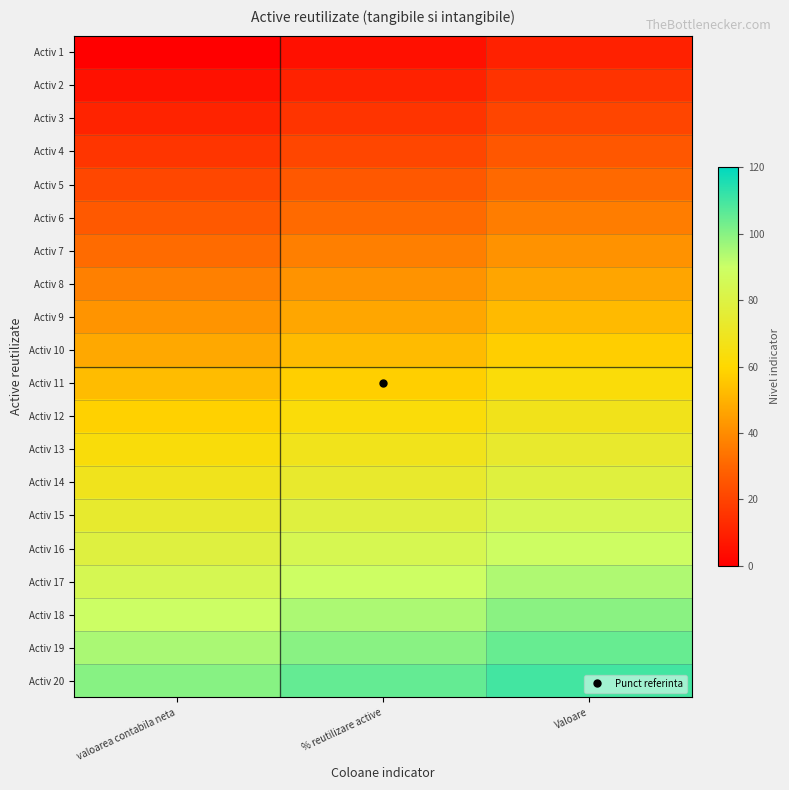

Rank the series by their maximum value, from lowest to highest.

Activ 1, Activ 2, Activ 3, Activ 4, Activ 5, Activ 6, Activ 7, Activ 8, Activ 9, Activ 10, Activ 11, Activ 12, Activ 13, Activ 14, Activ 15, Activ 16, Activ 17, Activ 18, Activ 19, Activ 20